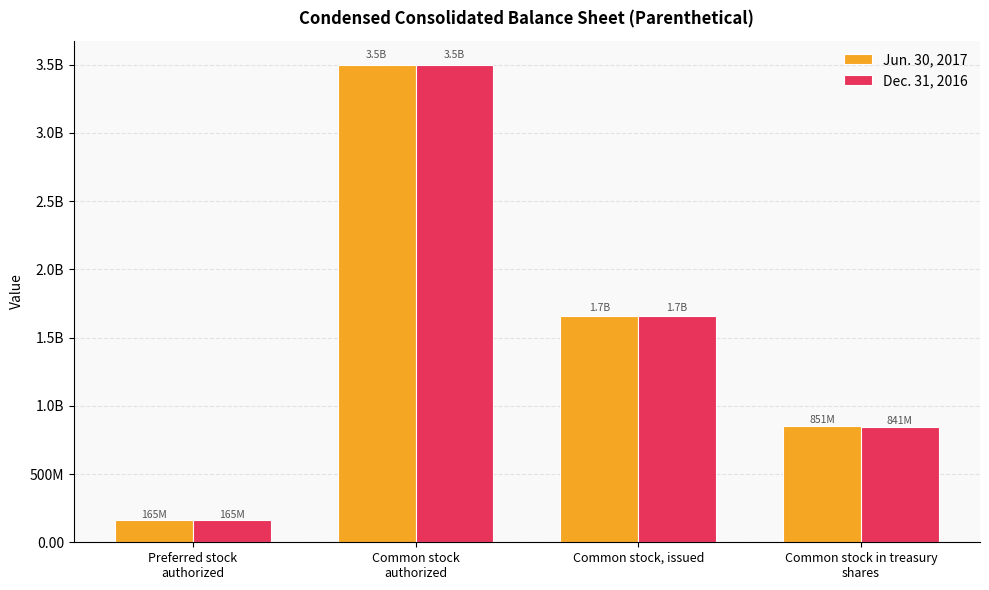

At which label does Dec. 31, 2016 first exceed 1660600000?

Common stock
authorized